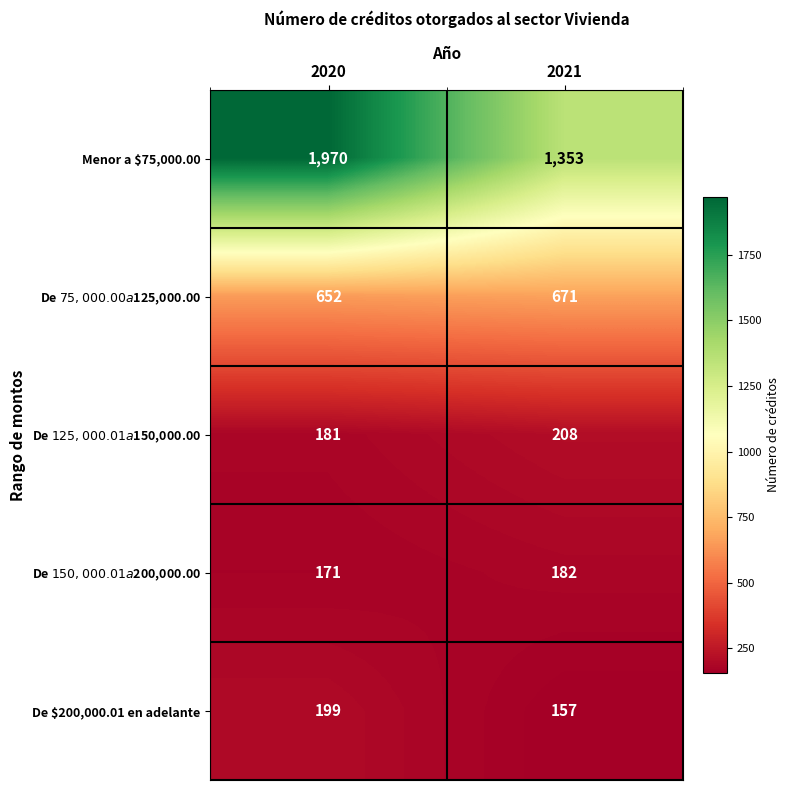

What is the total value across all series at 2021?

2571